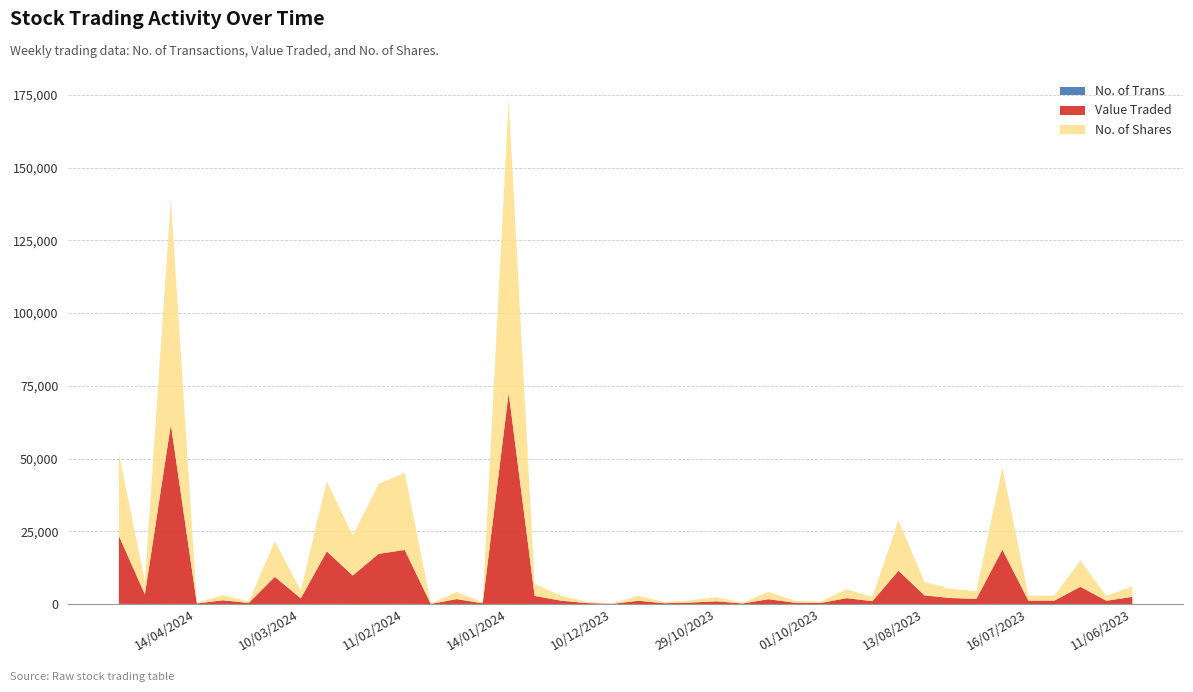

At which category is the sum across all series the highest?

14/01/2024